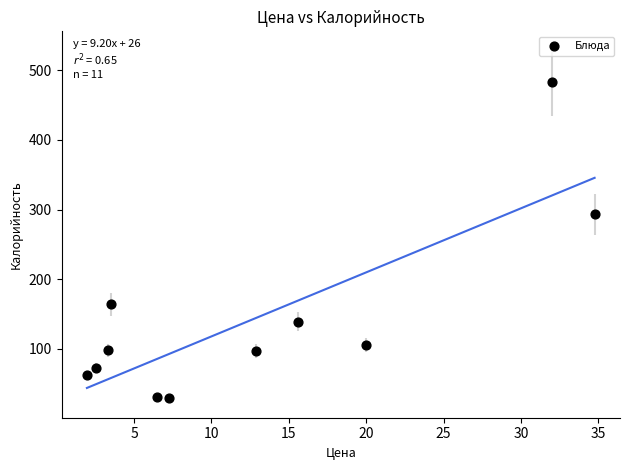

What Y value in the scatter plot is closest to 255?

293.0